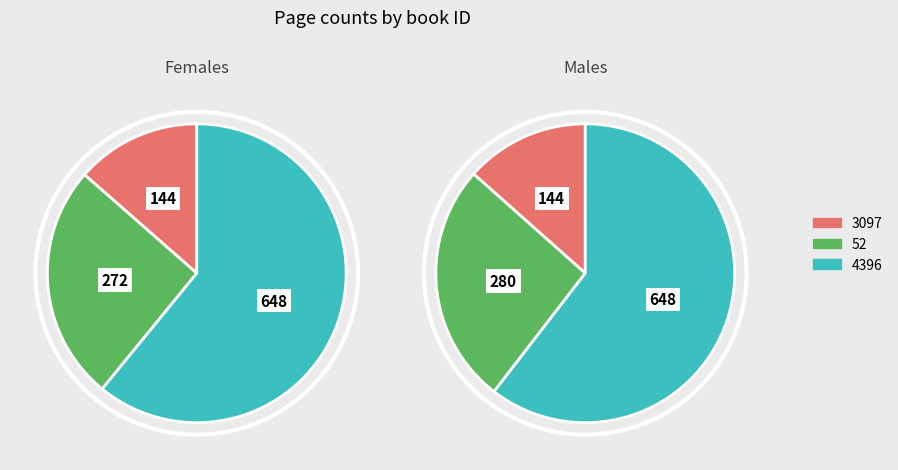

What is the change in value from 52 to 4396?

+376